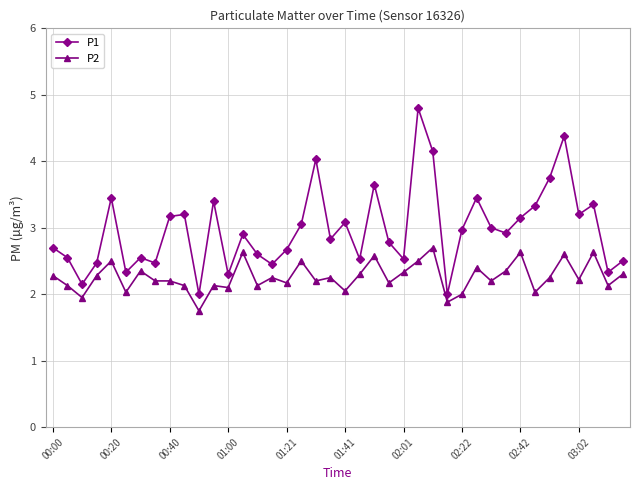

Does the chart have visible grid lines?

Yes